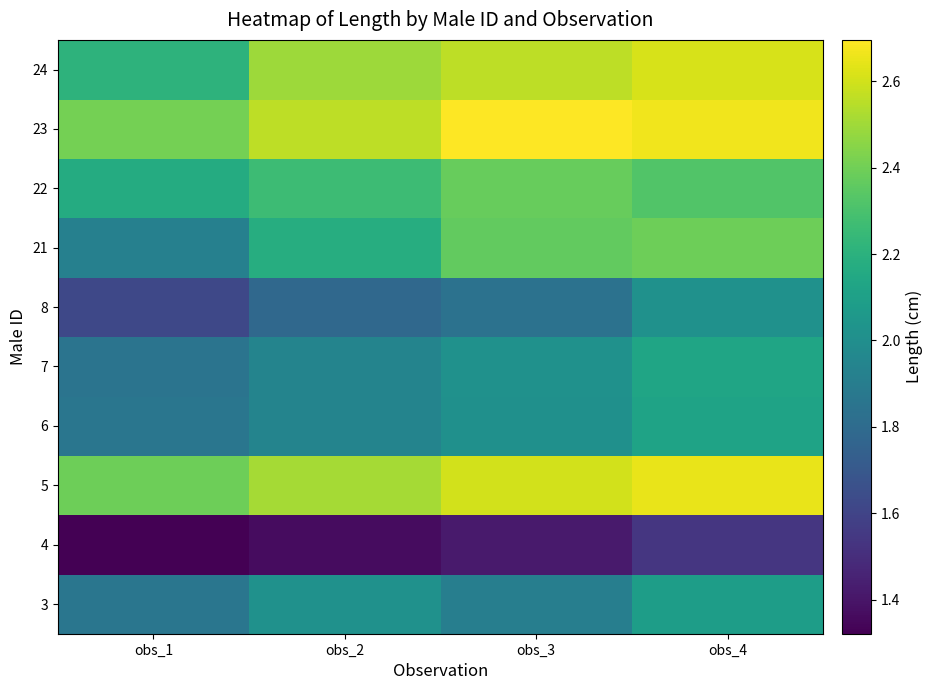

At which category is the sum across all series the highest?

obs_4